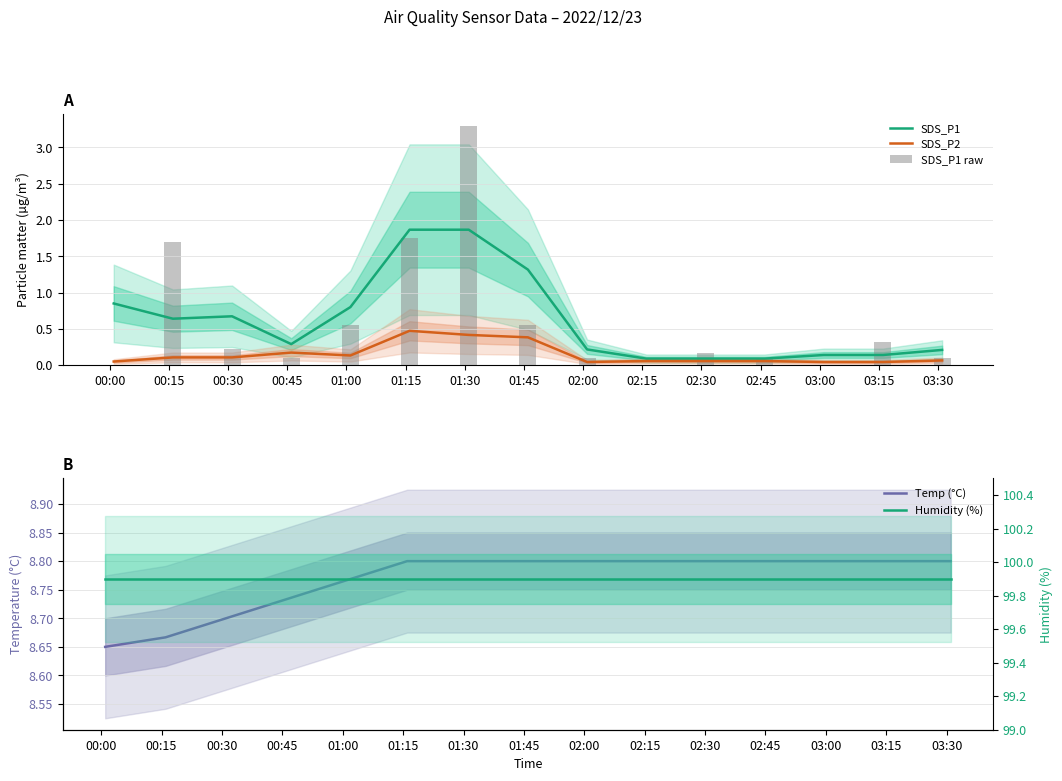

What is the average value of the Temp (°C) series?

8.8